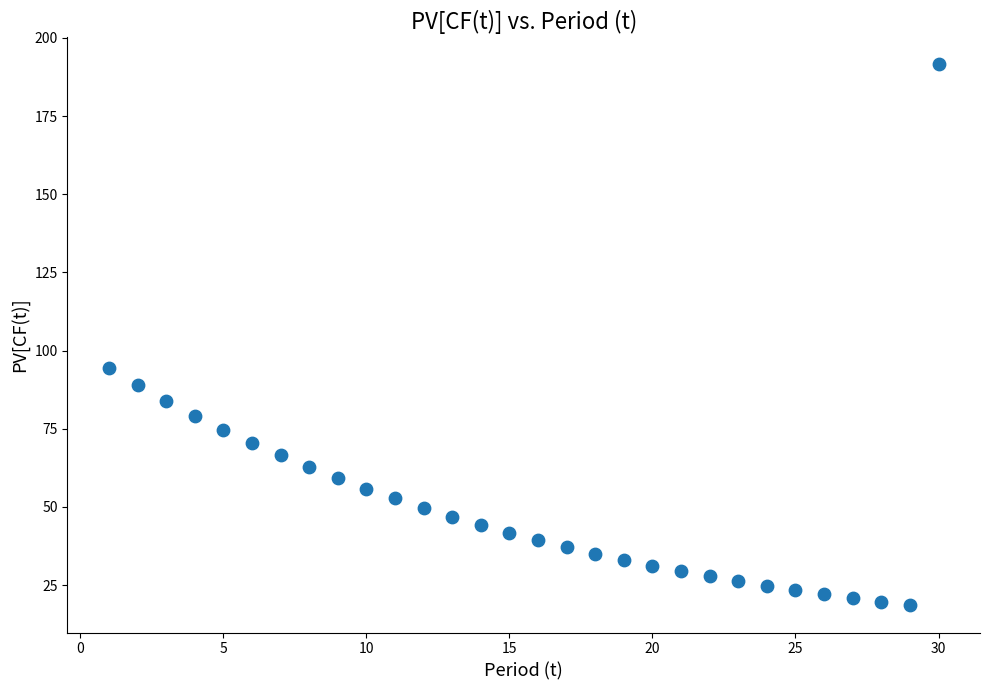

What is the range of X values (max minus min)?

29.0